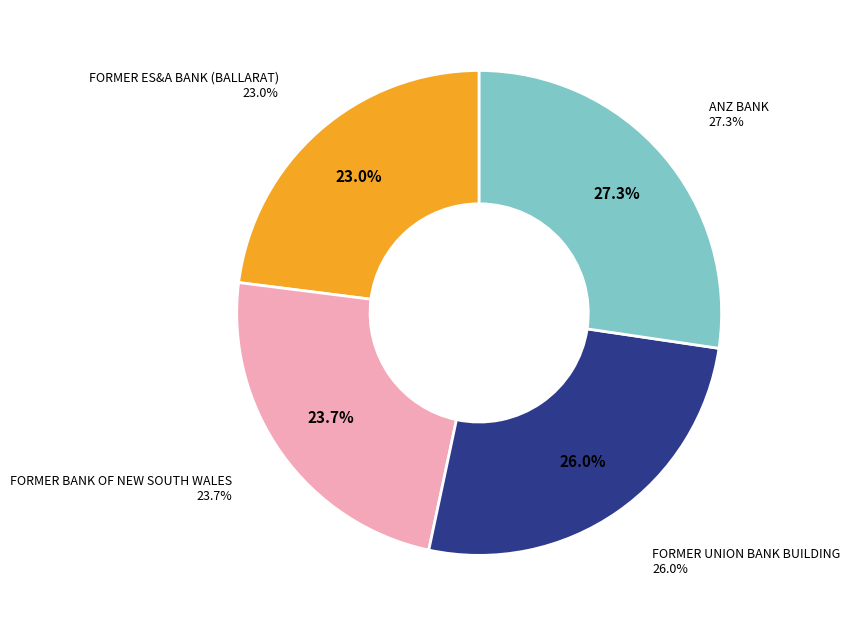

What is the smallest slice in the pie chart?

FORMER ES&A BANK (BALLARAT)